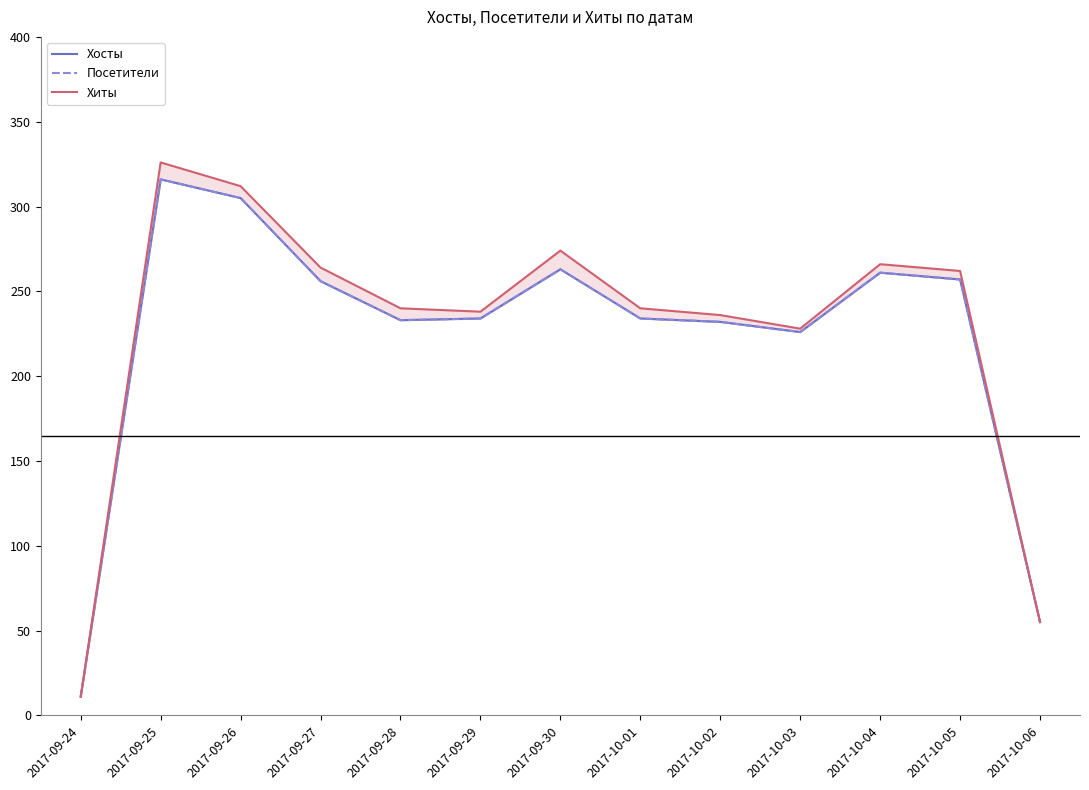

At which category does the chart reach its minimum across all series?

2017-09-24